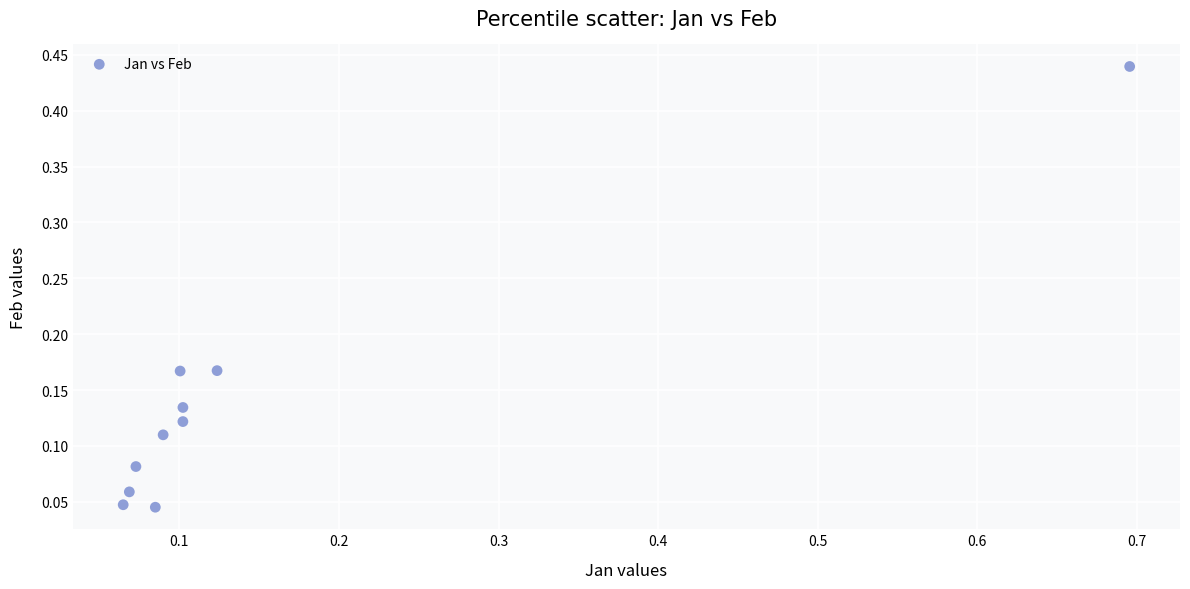

What is the range of X values (max minus min)?

0.6